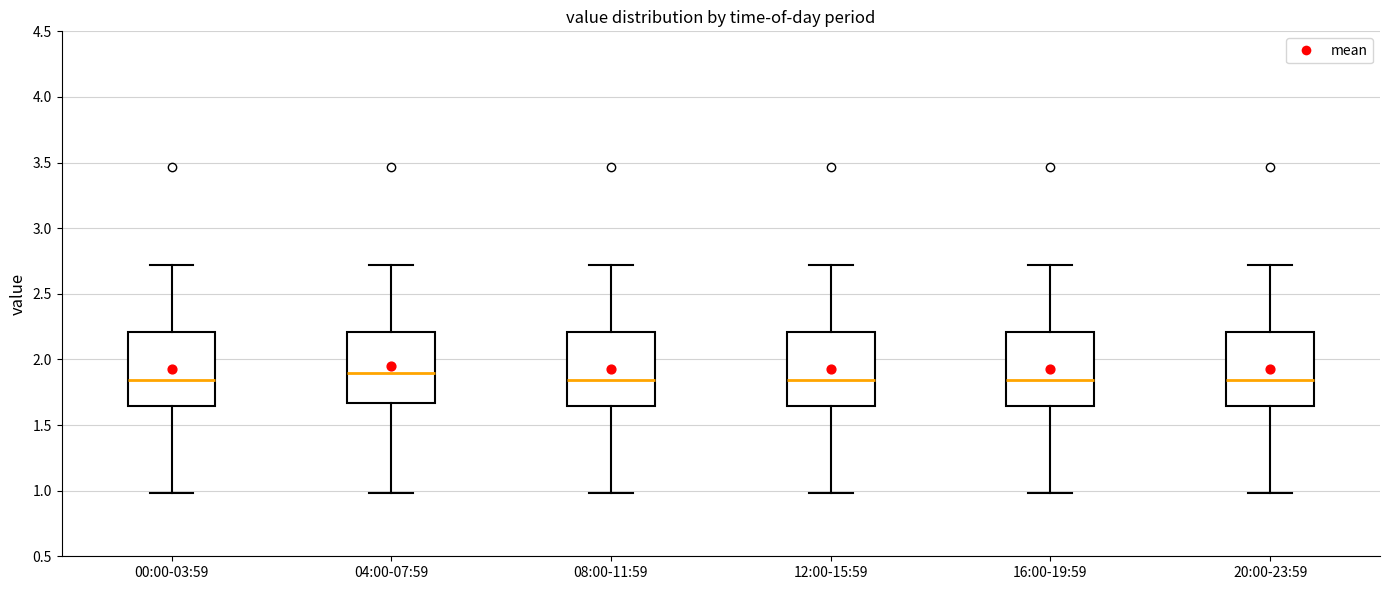

Reading left to right, read every box against the y-axis: the position of its median line, the range the box covers, and the ends of its whiskers. The values are not printed on the chart, so give them approximately, as read against the axis.

00:00-03:59: median 1.85, box 1.65 to 2.20, whiskers 1.00 to 2.70
04:00-07:59: median 1.90, box 1.65 to 2.20, whiskers 1.00 to 2.70
08:00-11:59: median 1.85, box 1.65 to 2.20, whiskers 1.00 to 2.70
12:00-15:59: median 1.85, box 1.65 to 2.20, whiskers 1.00 to 2.70
16:00-19:59: median 1.85, box 1.65 to 2.20, whiskers 1.00 to 2.70
20:00-23:59: median 1.85, box 1.65 to 2.20, whiskers 1.00 to 2.70